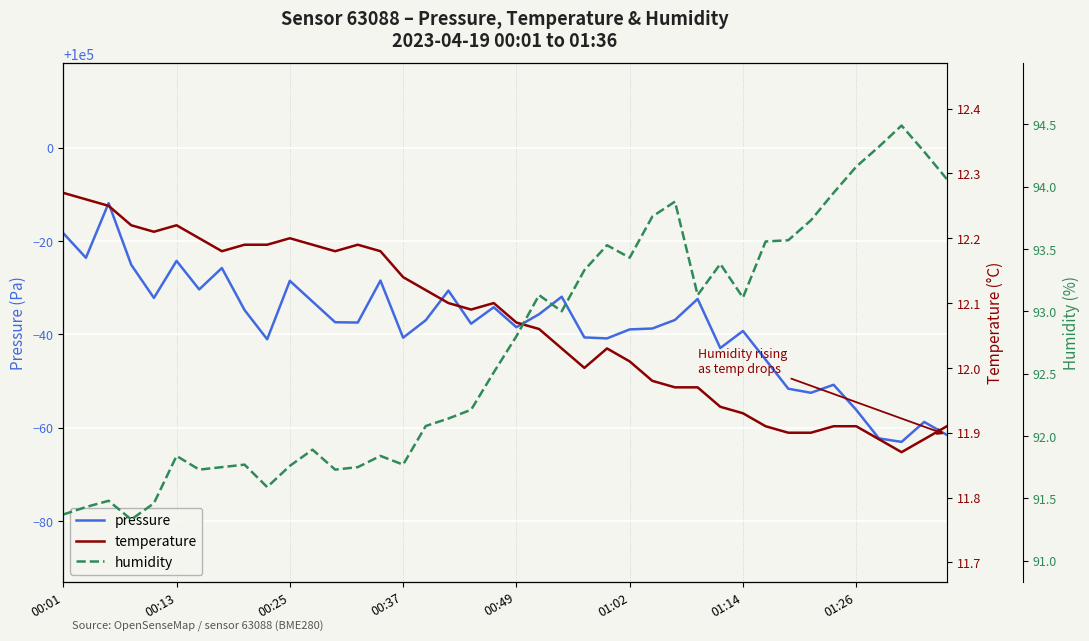

The value of pressure at 00:37 is 34631.8. True or false?

False